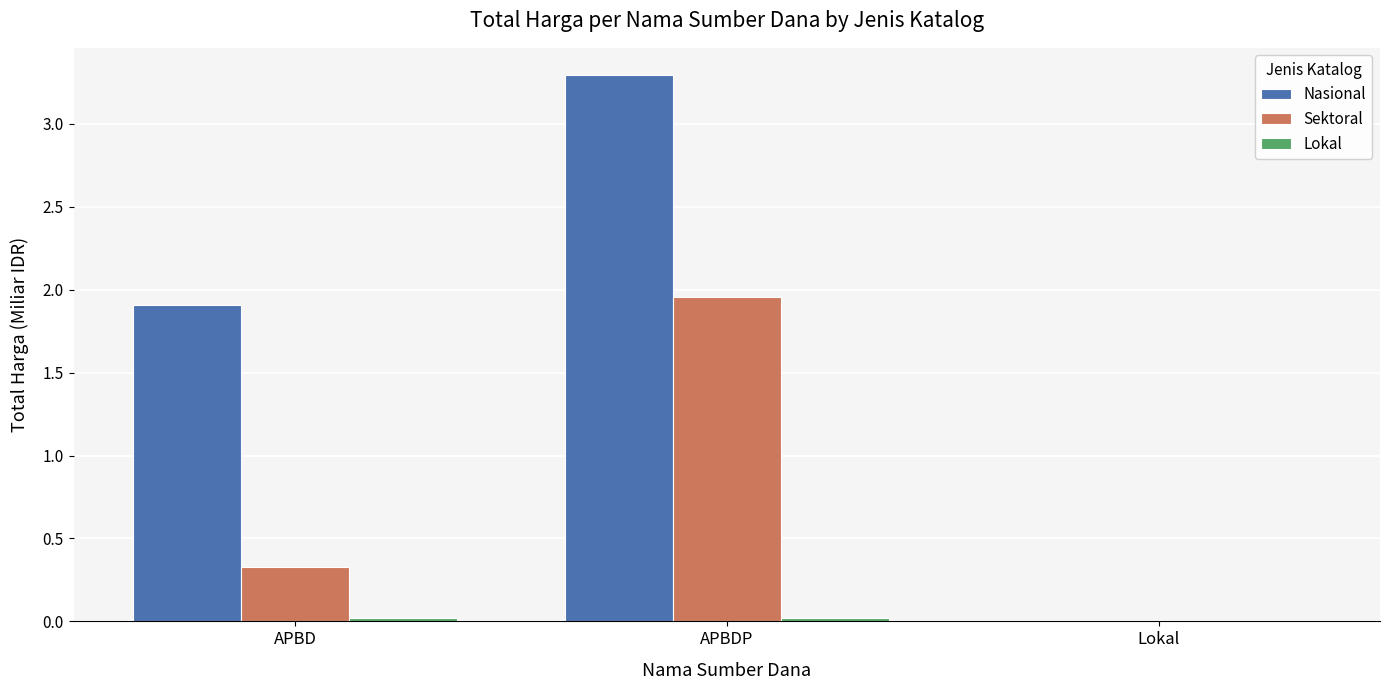

What is the greatest value displayed?

3.3